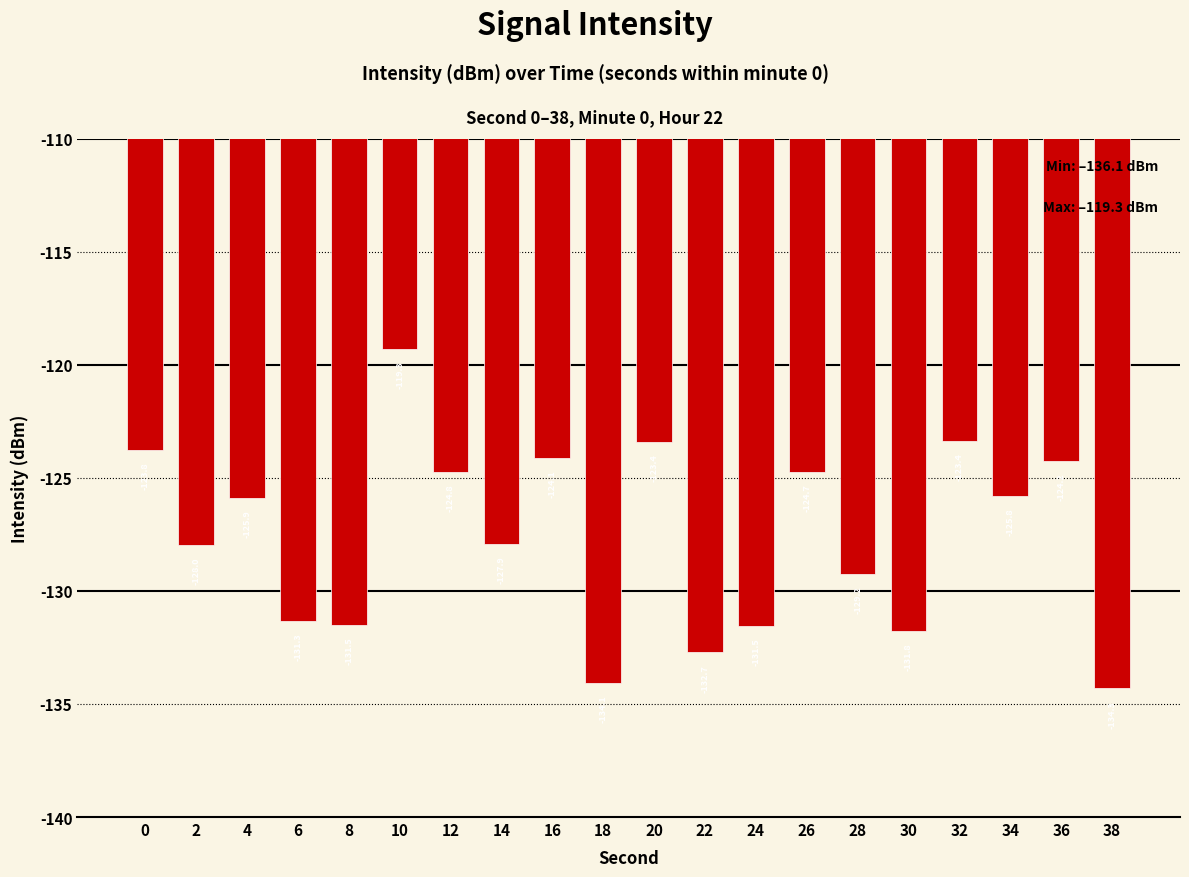

Reading right to left, what are all the values shown in this chart?

38=-134.3	36=-124.2	34=-125.8	32=-123.4	30=-131.8	28=-129.2	26=-124.7	24=-131.5	22=-132.7	20=-123.4	18=-134.1	16=-124.1	14=-127.9	12=-124.8	10=-119.3	8=-131.5	6=-131.3	4=-125.9	2=-128.0	0=-123.8